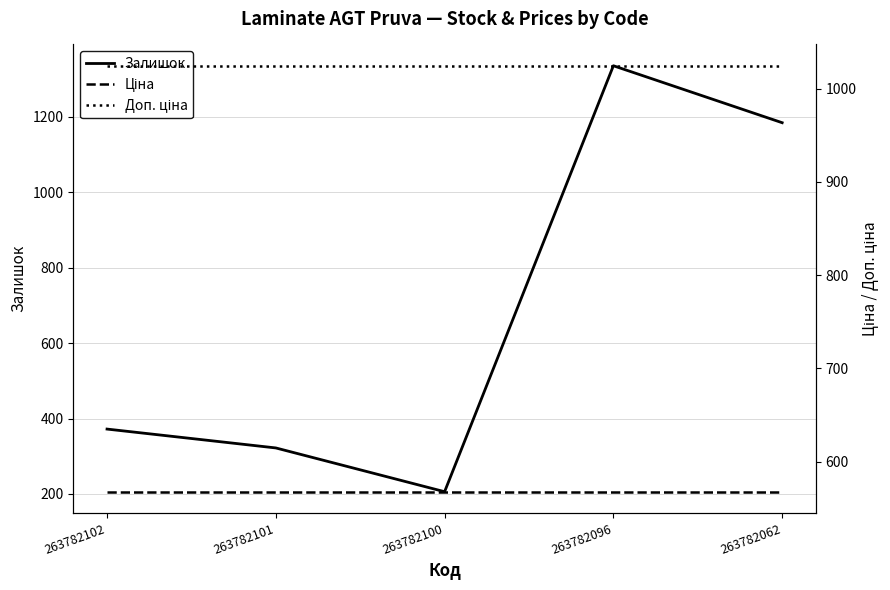

What is the difference between the maximum and second lowest values in the Залишок series?

1013